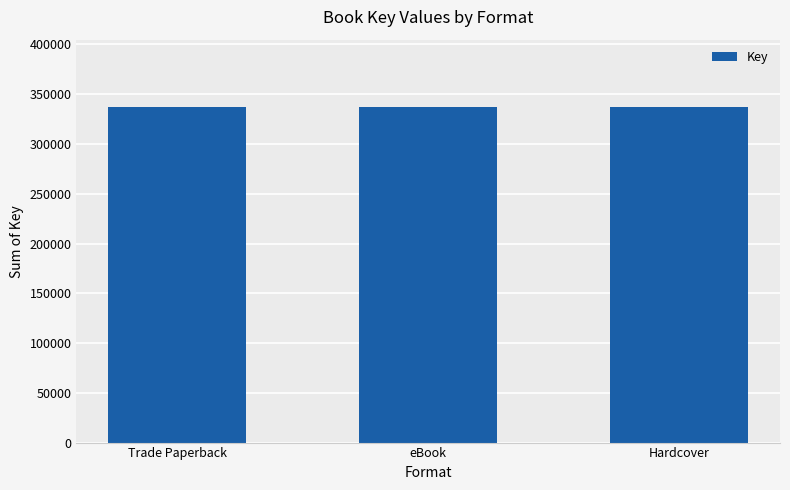

Does the chart contain any negative values?

No